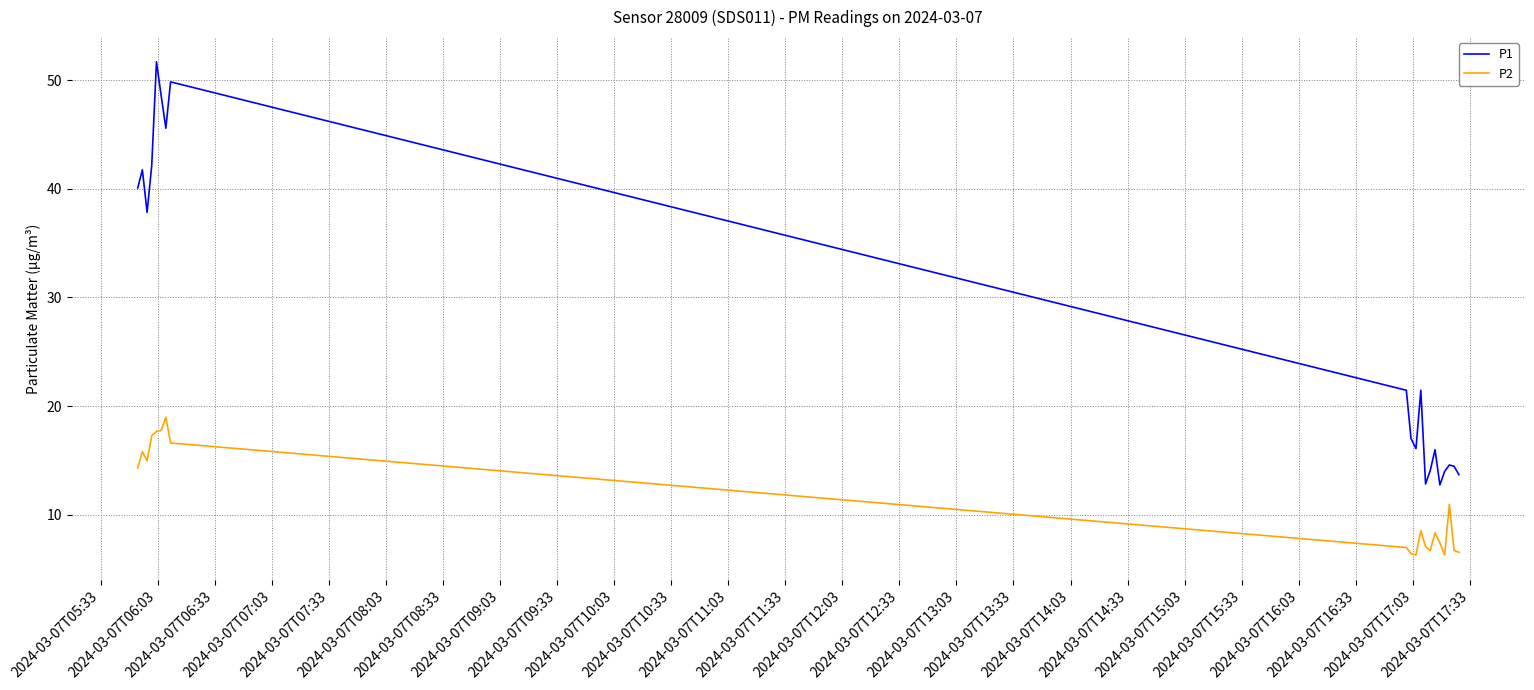

List the series in order of their peak value, lowest first.

P2, P1